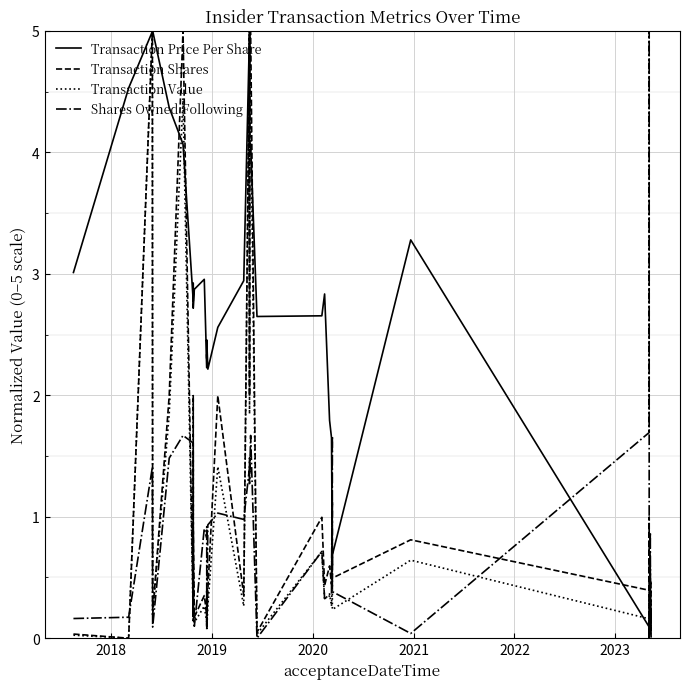

Is it true that Transaction Shares equals 0.3 at 32?

False